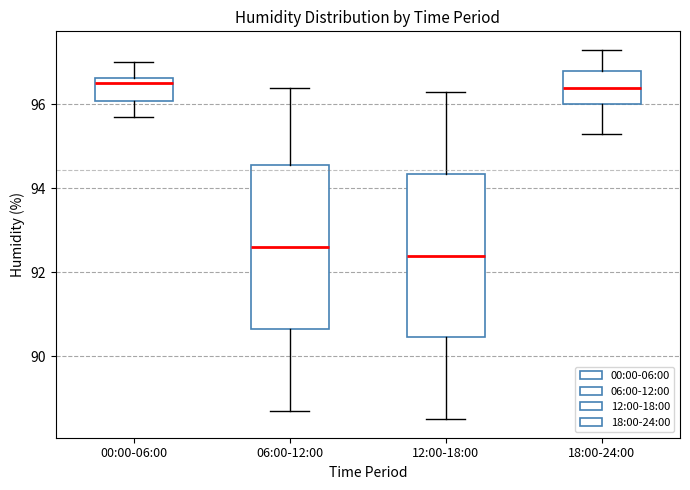

Reading left to right, read every box against the y-axis: the position of its median line, the range the box covers, and the ends of its whiskers. The values are not printed on the chart, so give them approximately, as read against the axis.

00:00-06:00: median 96.6 (just below the box's upper edge), box 96.0 to 96.6, whiskers 95.8 to 97.0
06:00-12:00: median 92.6, box 90.6 to 94.6, whiskers 88.8 to 96.4
12:00-18:00: median 92.4, box 90.4 to 94.4, whiskers 88.6 to 96.4
18:00-24:00: median 96.4, box 96.0 to 96.8, whiskers 95.4 to 97.4